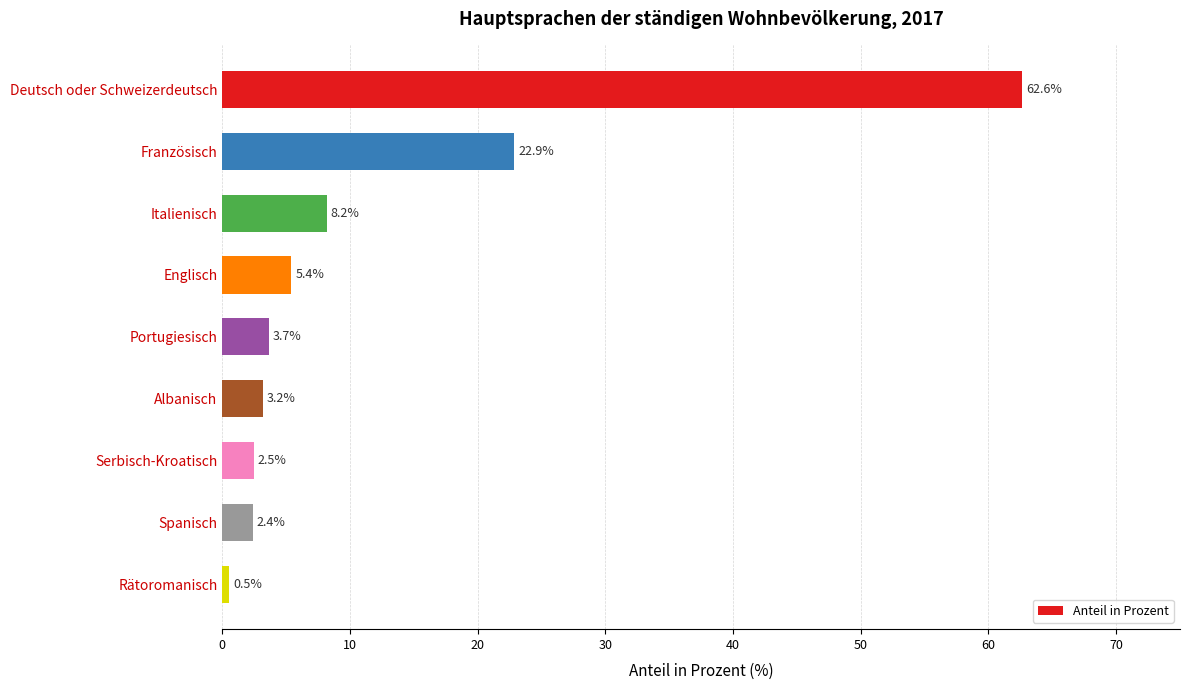

Reading top to bottom, what are all the values shown in this chart?

Deutsch oder Schweizerdeutsch=62.6	Französisch=22.9	Italienisch=8.2	Englisch=5.4	Portugiesisch=3.7	Albanisch=3.2	Serbisch-Kroatisch=2.5	Spanisch=2.4	Rätoromanisch=0.5